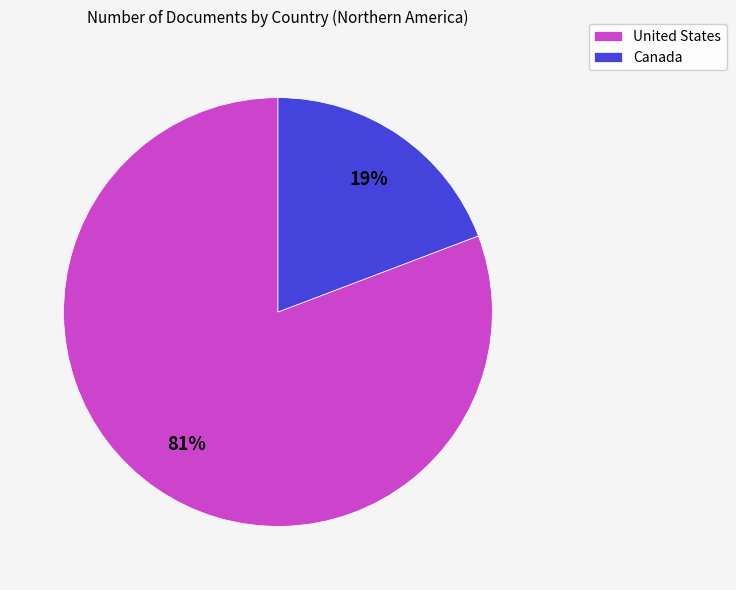

Does United States account for over 50% of the chart?

Yes